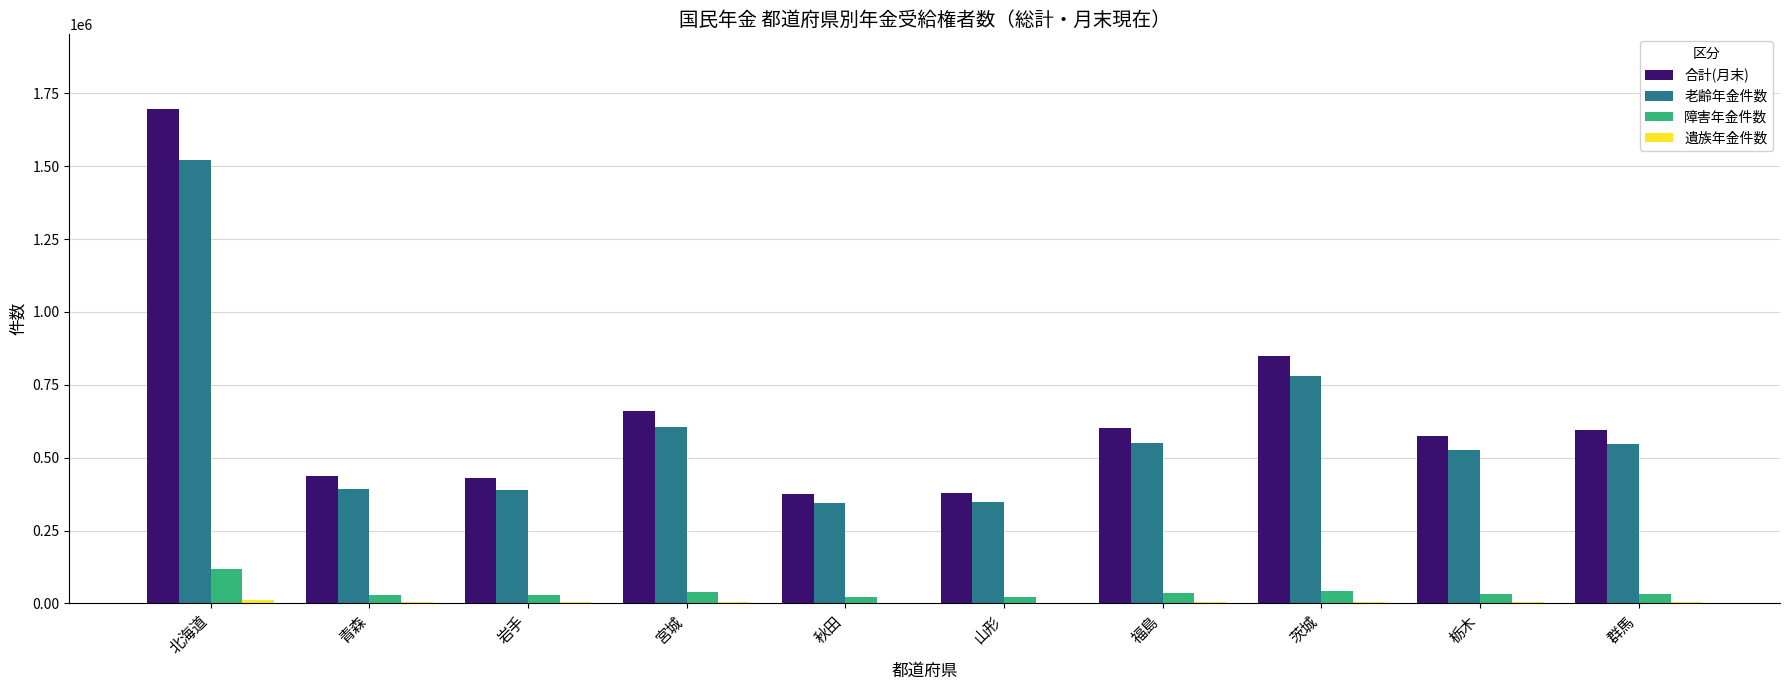

What is the greatest value displayed?

1698042